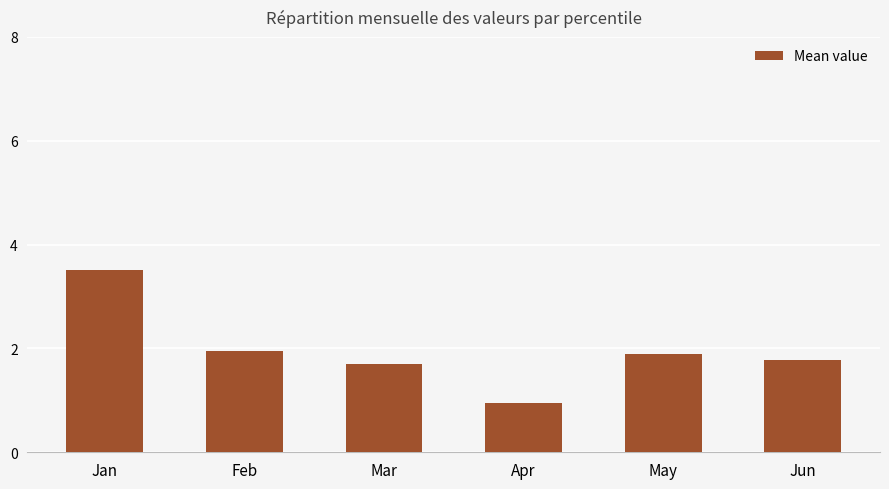

How many data points are above 1?

5